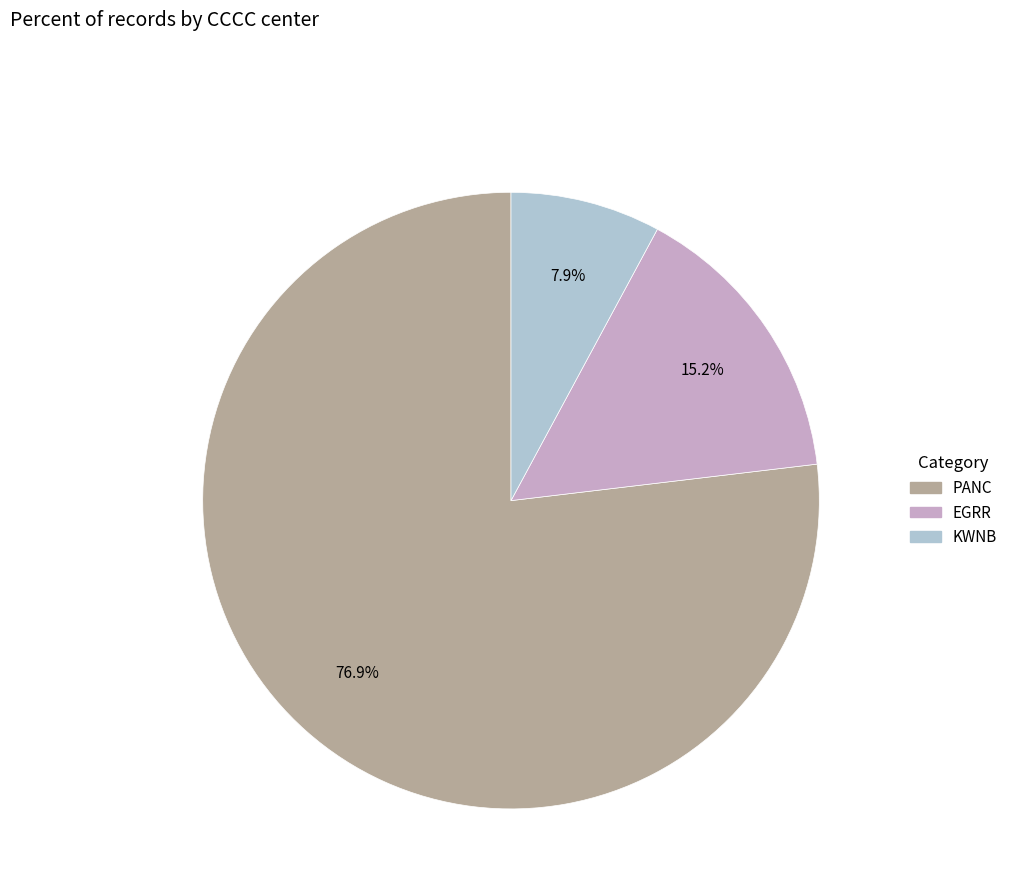

Is there a majority slice in this chart?

Yes